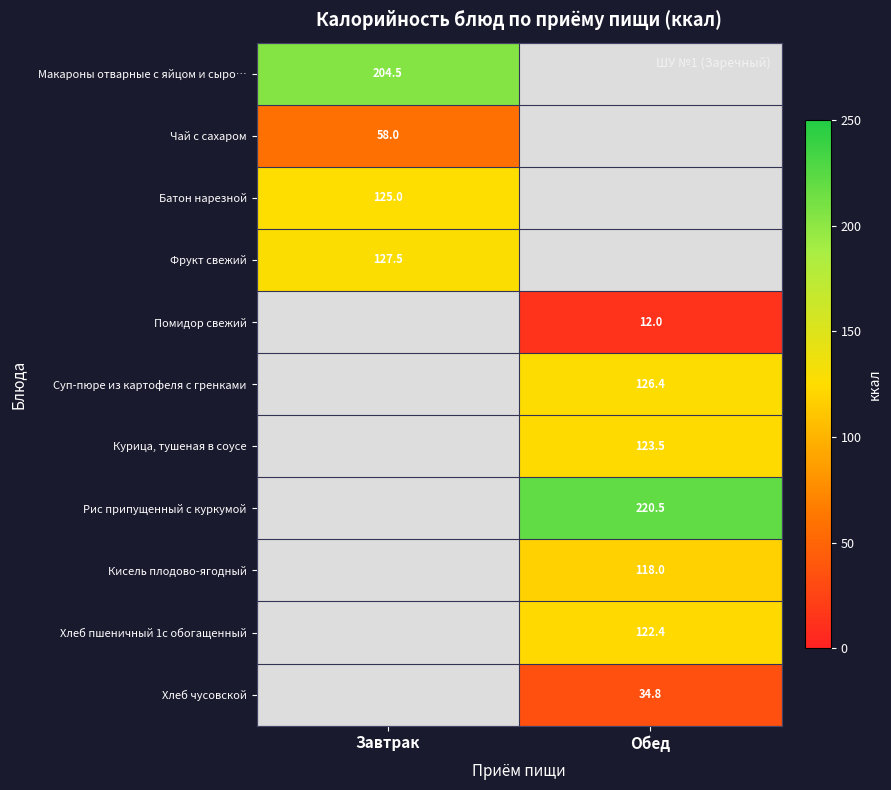

At which category is the sum across all series the highest?

Обед